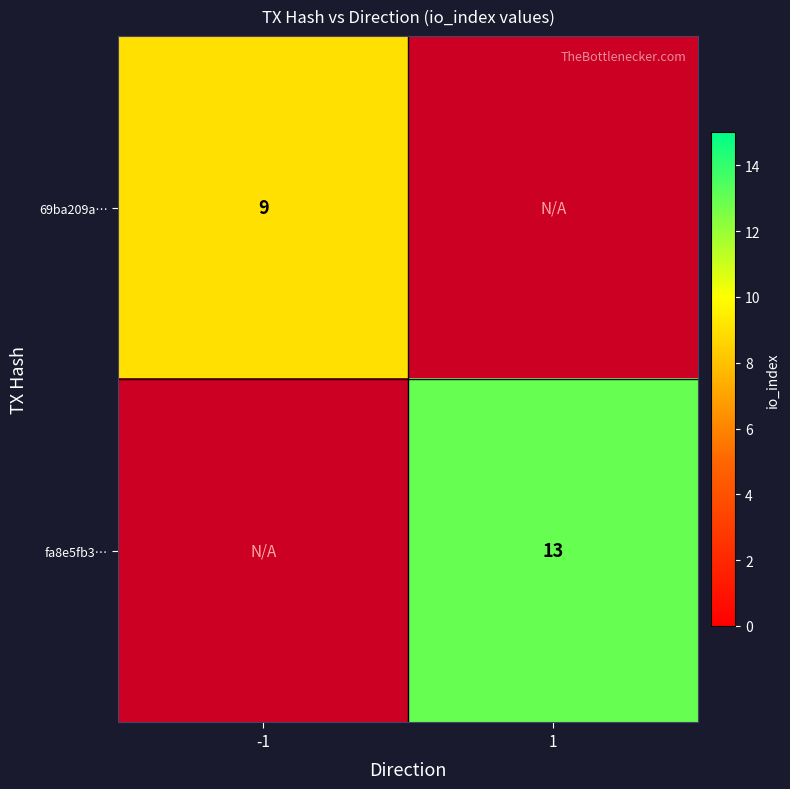

How many data points does each series have?

2